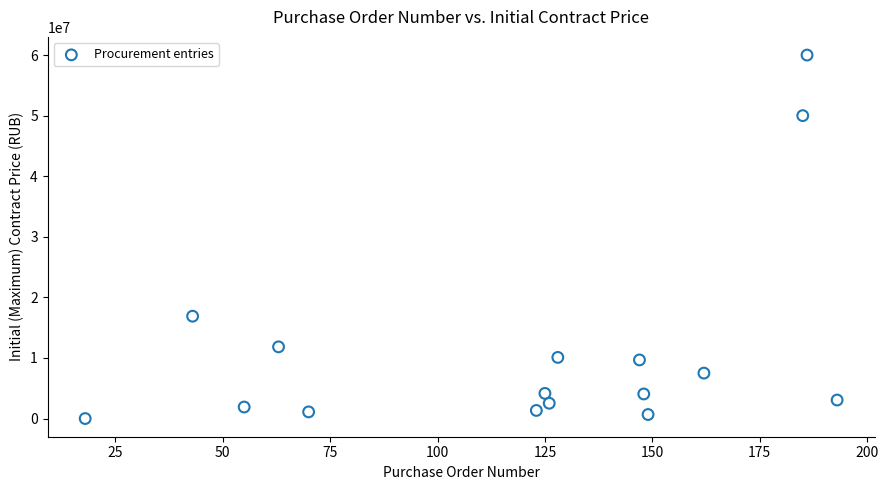

What is the range of X values (max minus min)?

175